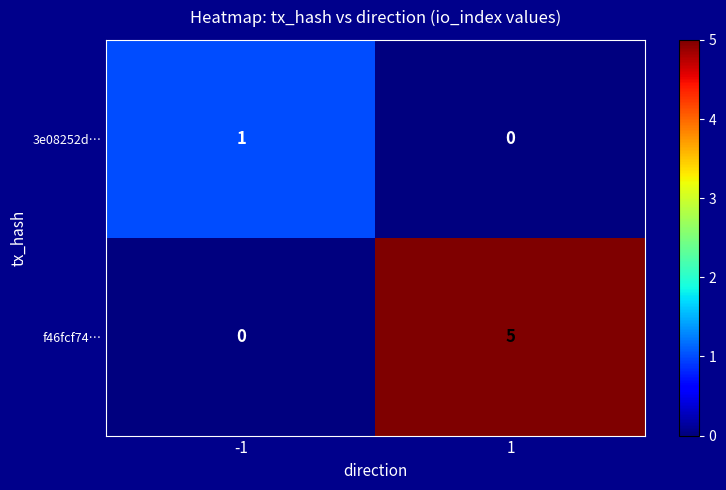

Rank the series at -1 from lowest to highest value.

f46fcf74…, 3e08252d…